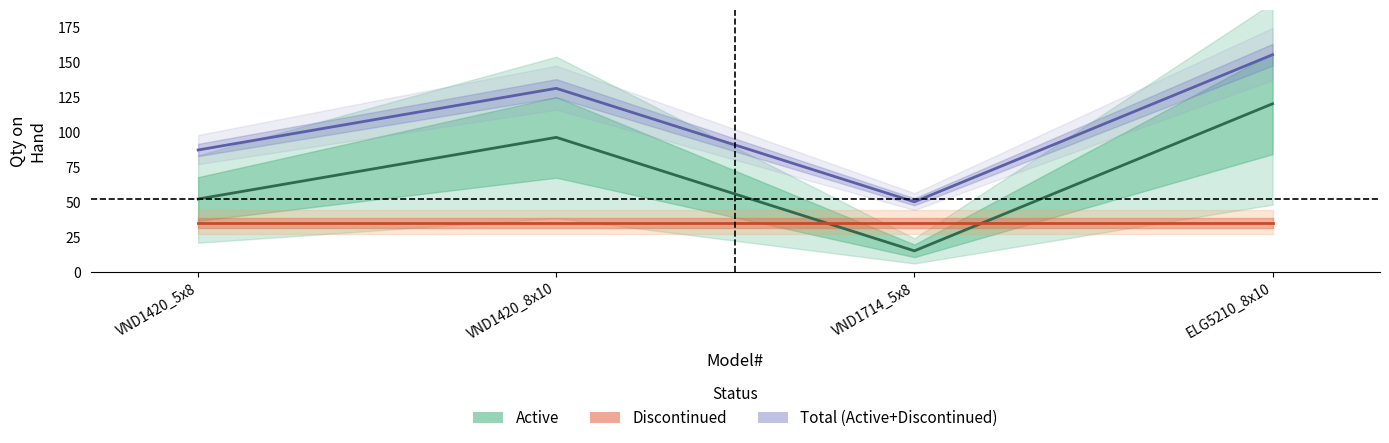

Is it true that the value at VND1420_8x10 is 143?

False